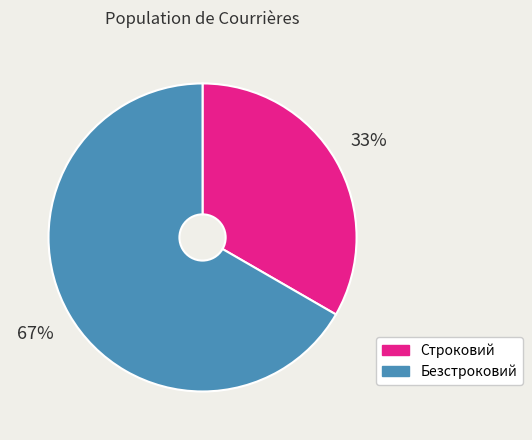

To the nearest percent, what percentage of the pie is Безстроковий?

67%